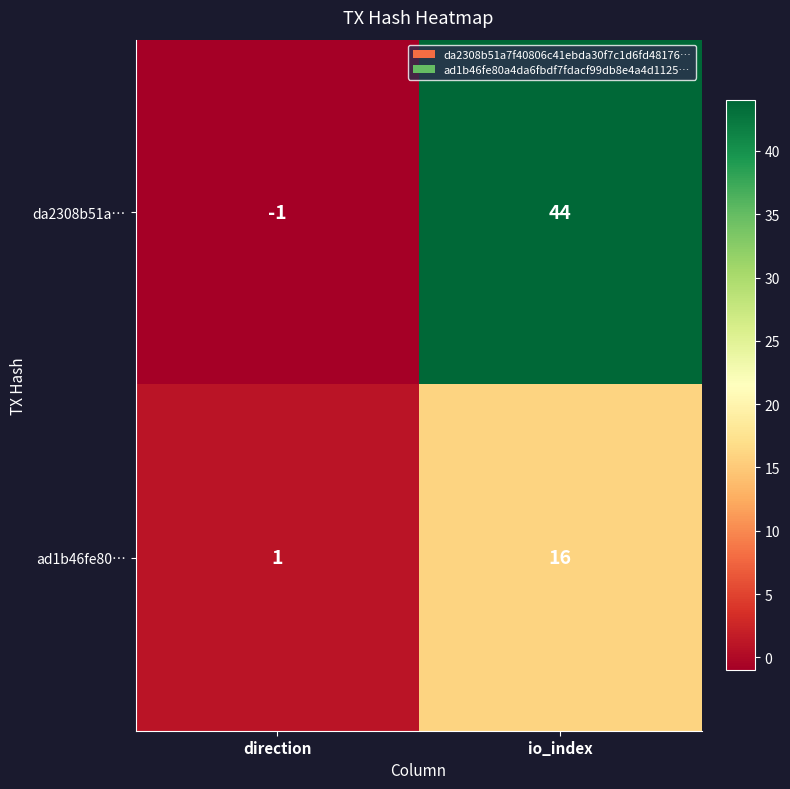

At which category is the sum across all series the highest?

io_index